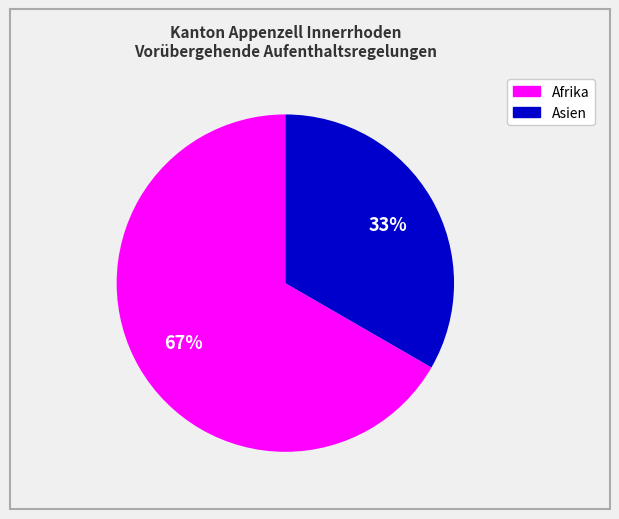

To the nearest percent, what is the average slice percentage?

50%